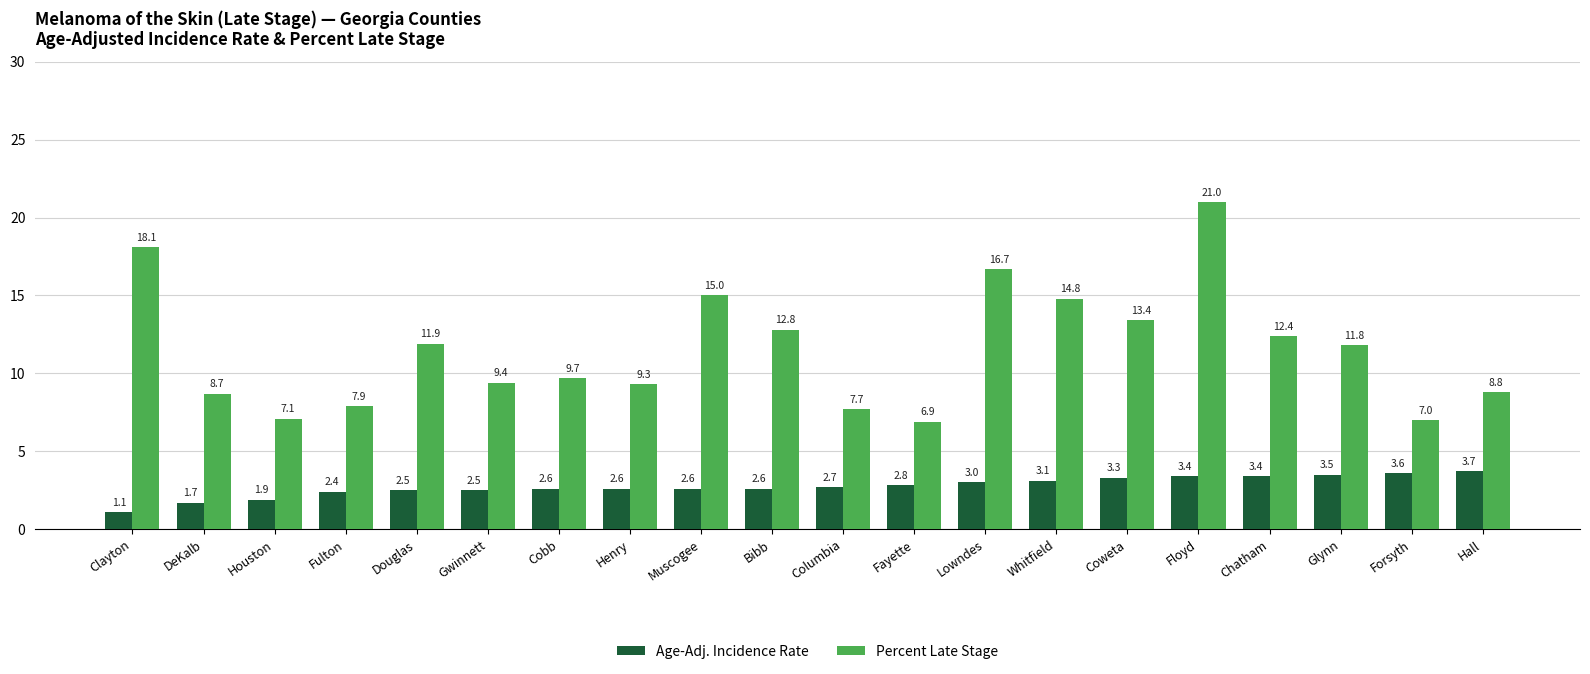

What is the difference between the Age-Adj. Incidence Rate values at Henry and Coweta?

0.7